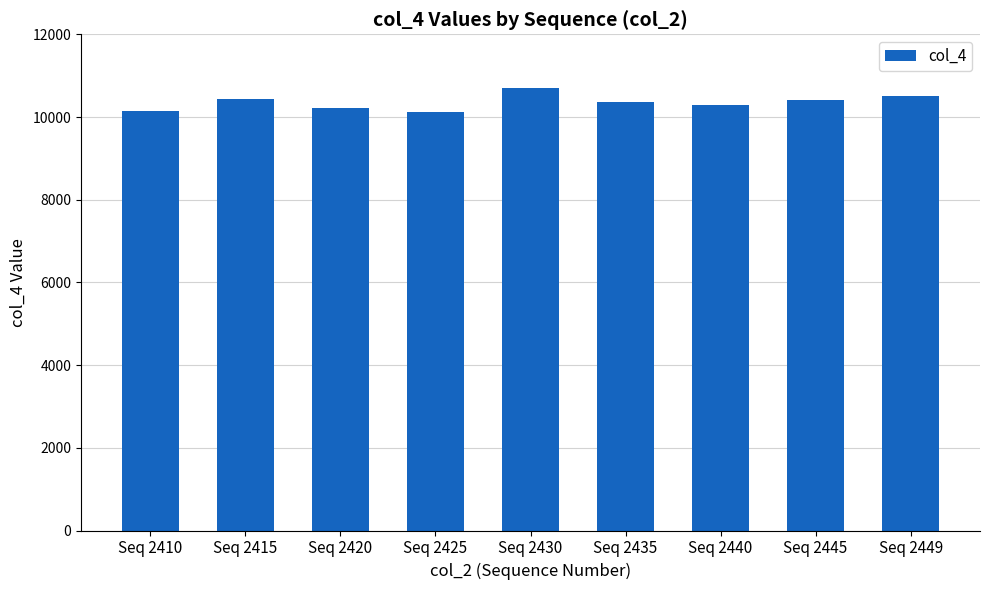

What is the value of the 5th bar from the left?

10693